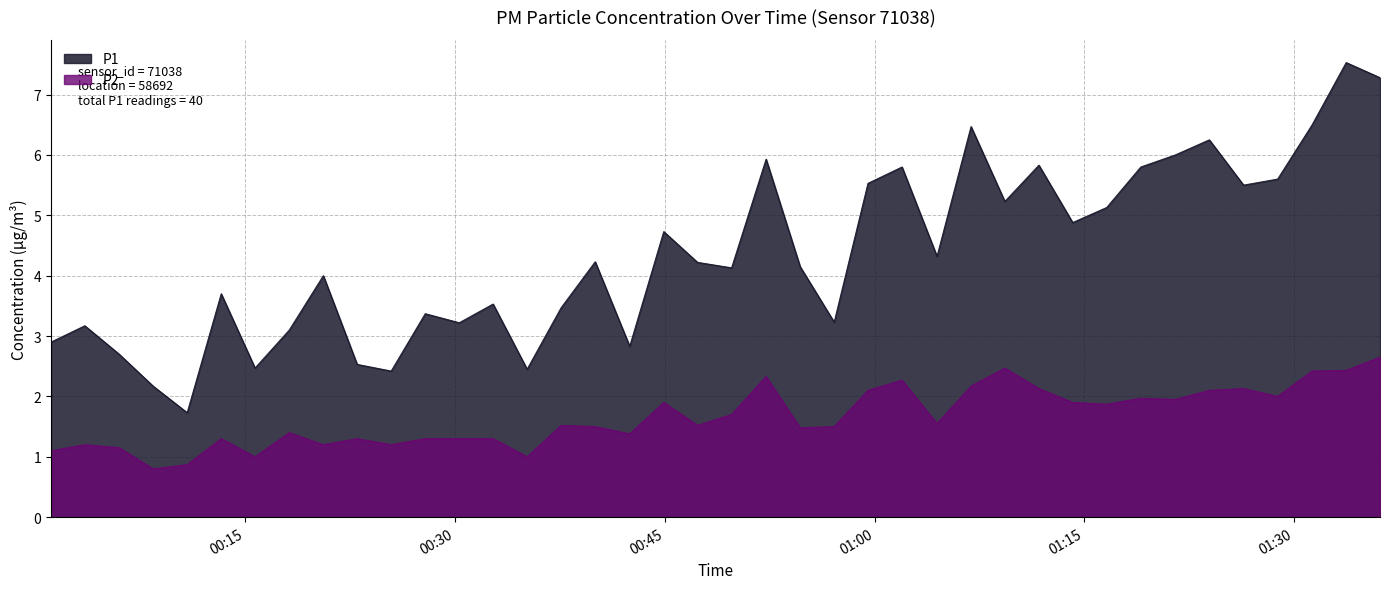

True or false: P2 has more than 1 interior local peaks.

True